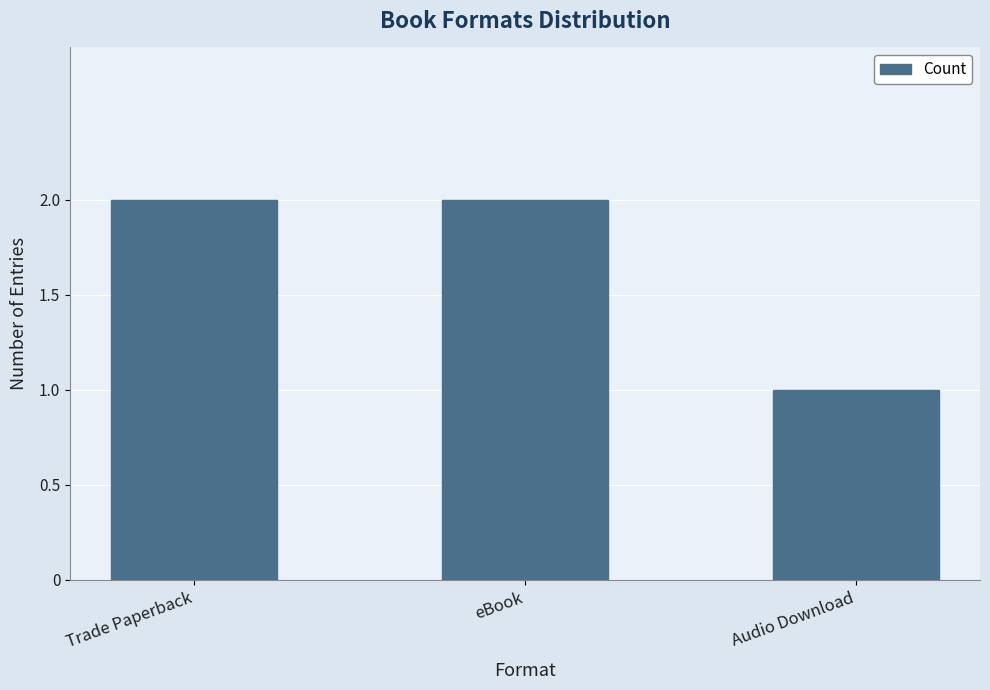

Reading right to left, what are all the values shown in this chart?

1	2	2